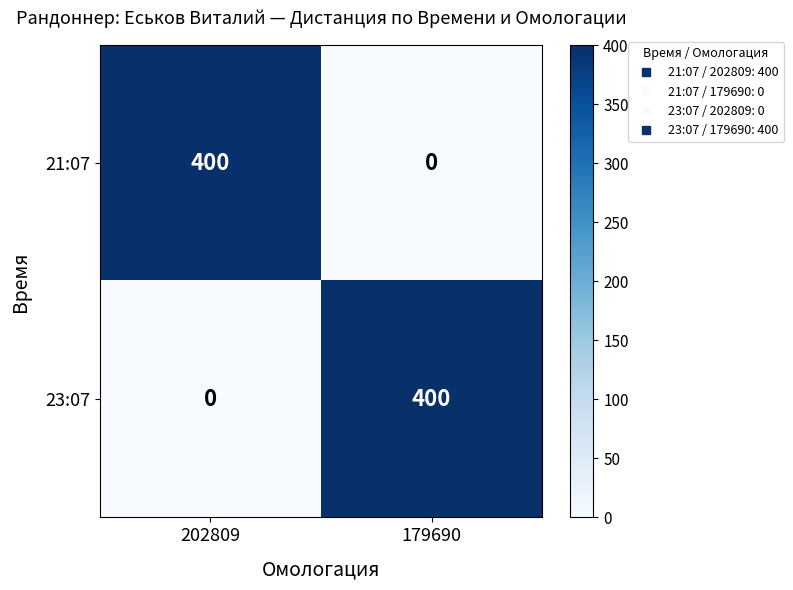

At which label is 23:07 closest to 200?

202809